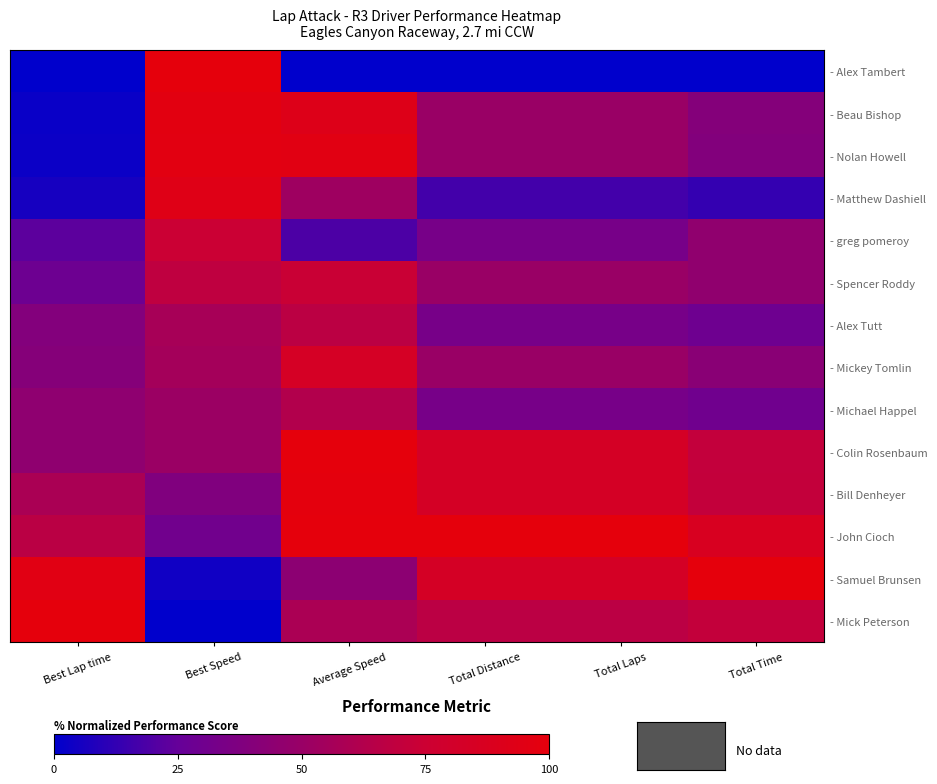

Count the number of data series in this chart.

14